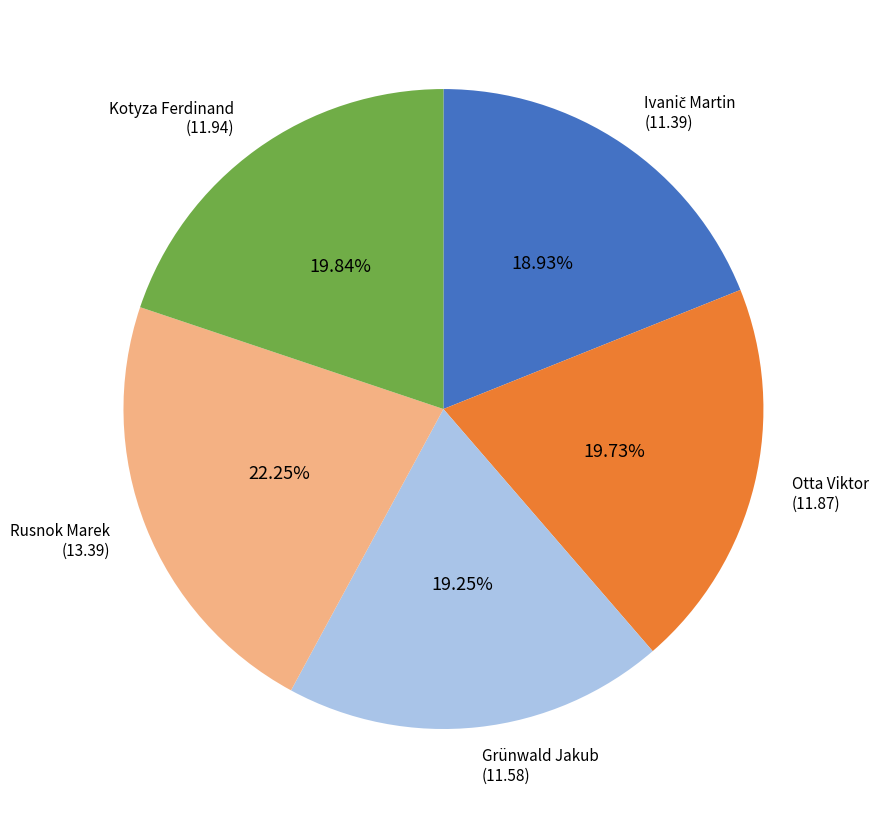

Is it true that Rusnok Marek is 22% of the pie?

True